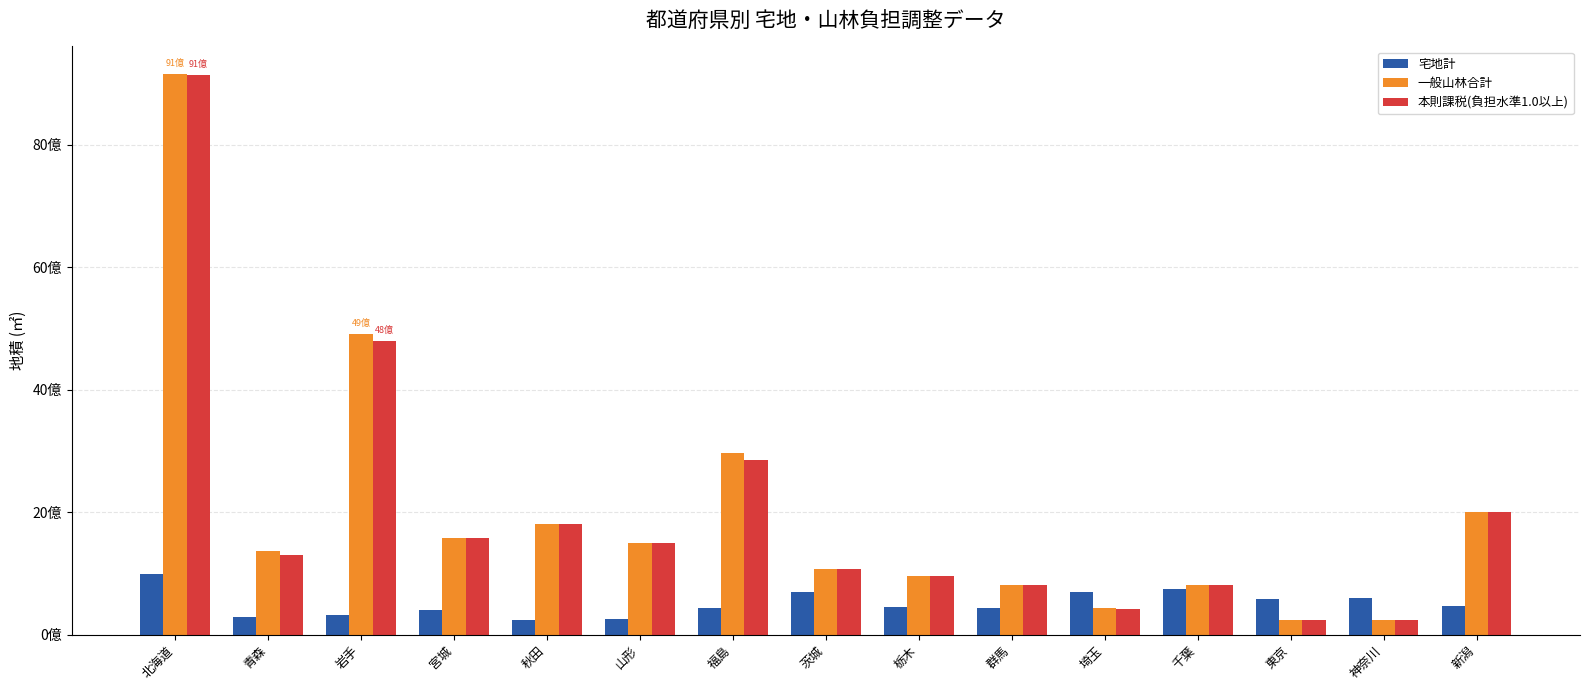

At which category is the sum across all series the highest?

北海道